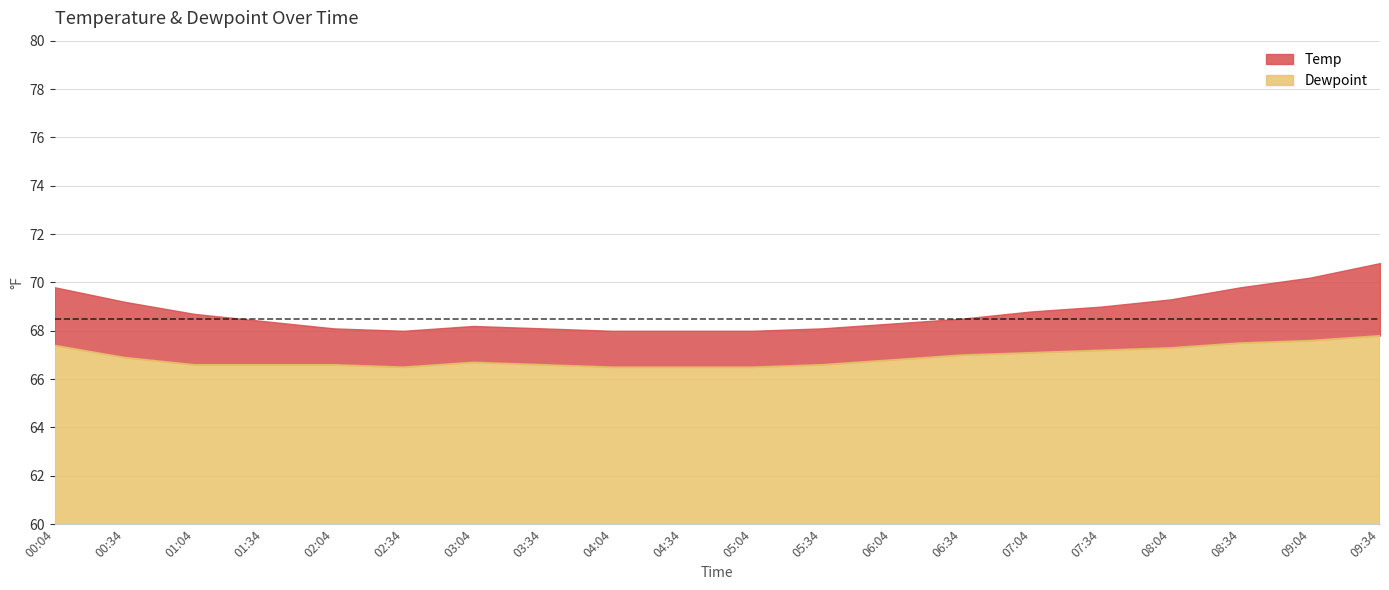

List the series in order of their peak value, highest first.

Temp, Dewpoint